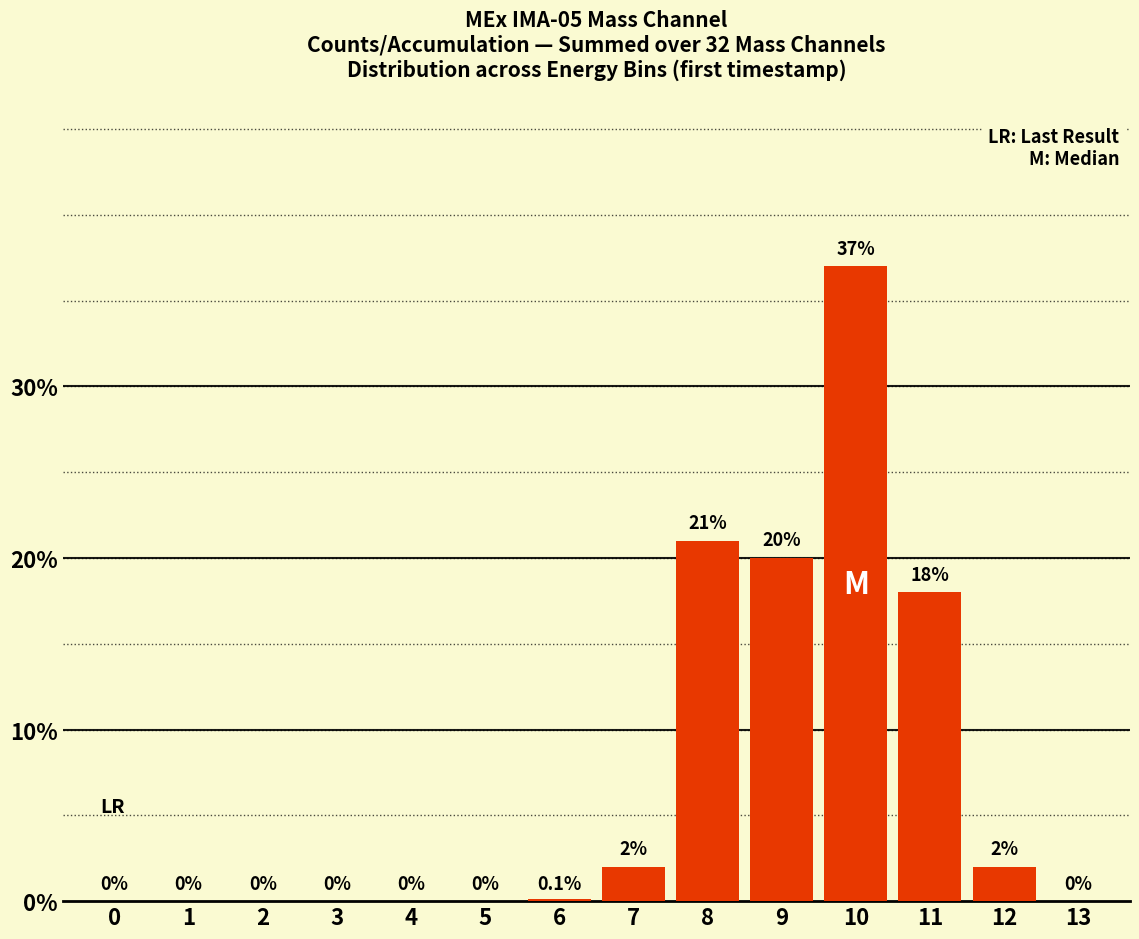

Rank the categories by value from highest to lowest.

10, 8, 9, 11, 7, 12, 6, 0, 1, 2, 3, 4, 5, 13